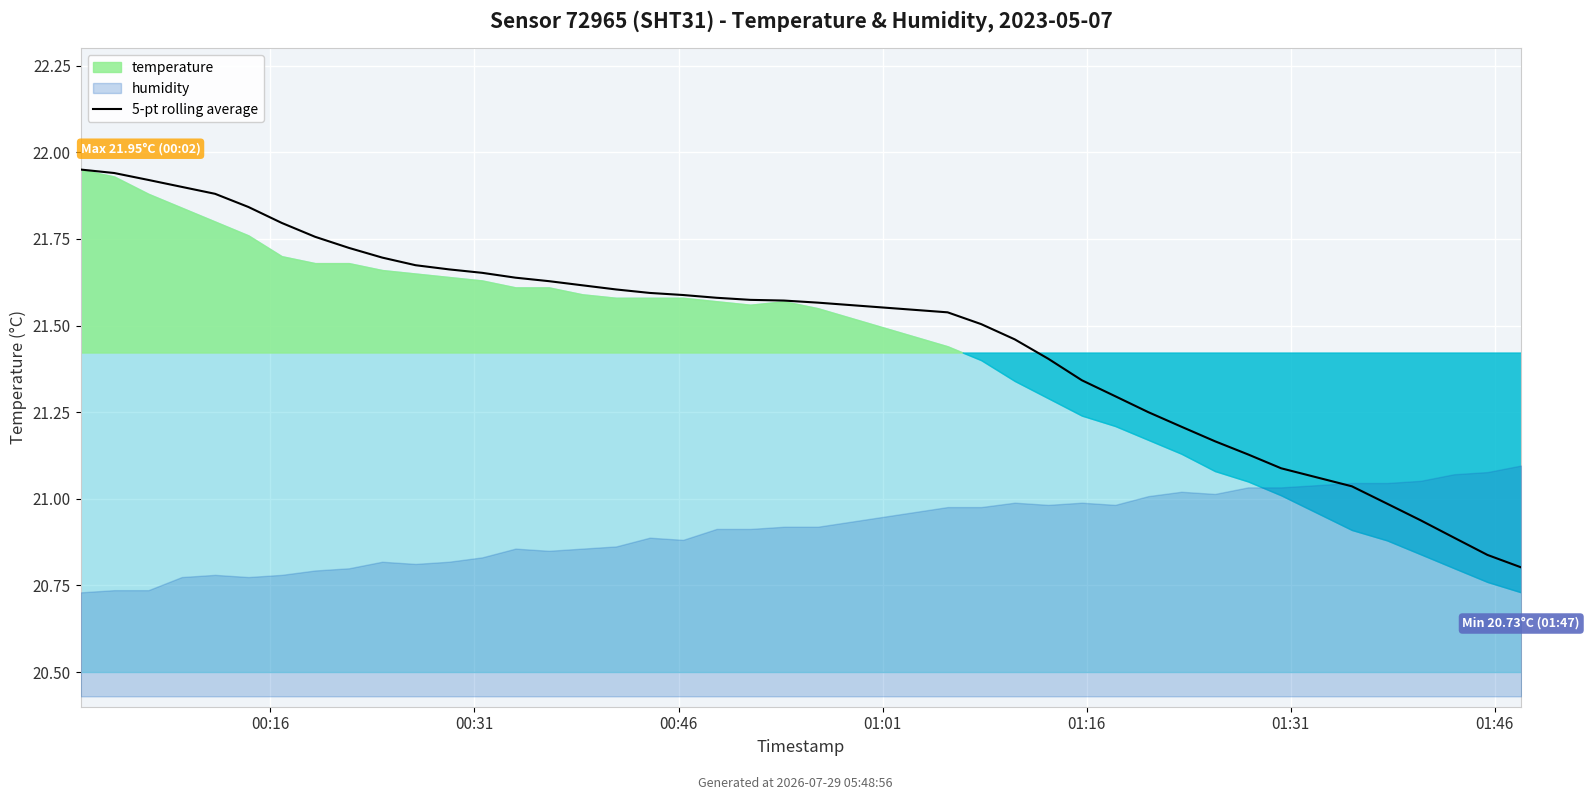

What is the greatest value displayed?

21.9